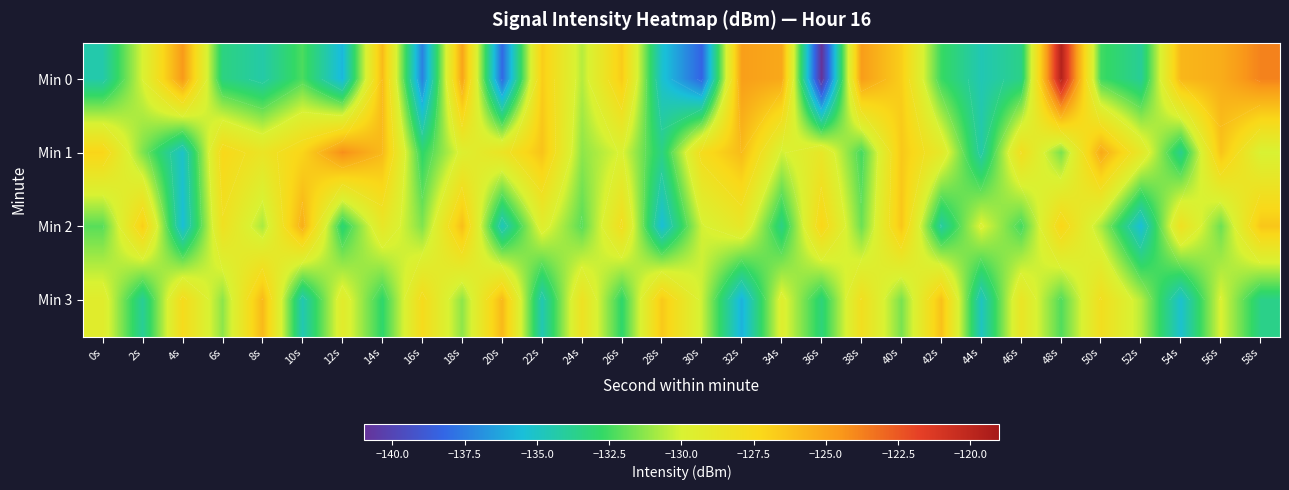

What is the difference between the maximum and second lowest values in the Min 3 series?

9.3